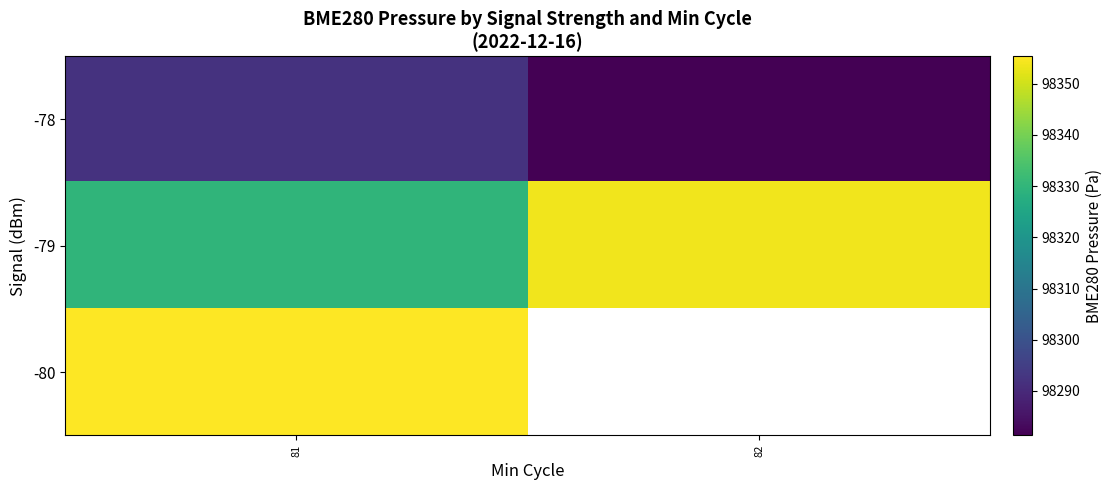

Which has a higher value, 82 or 81?

81